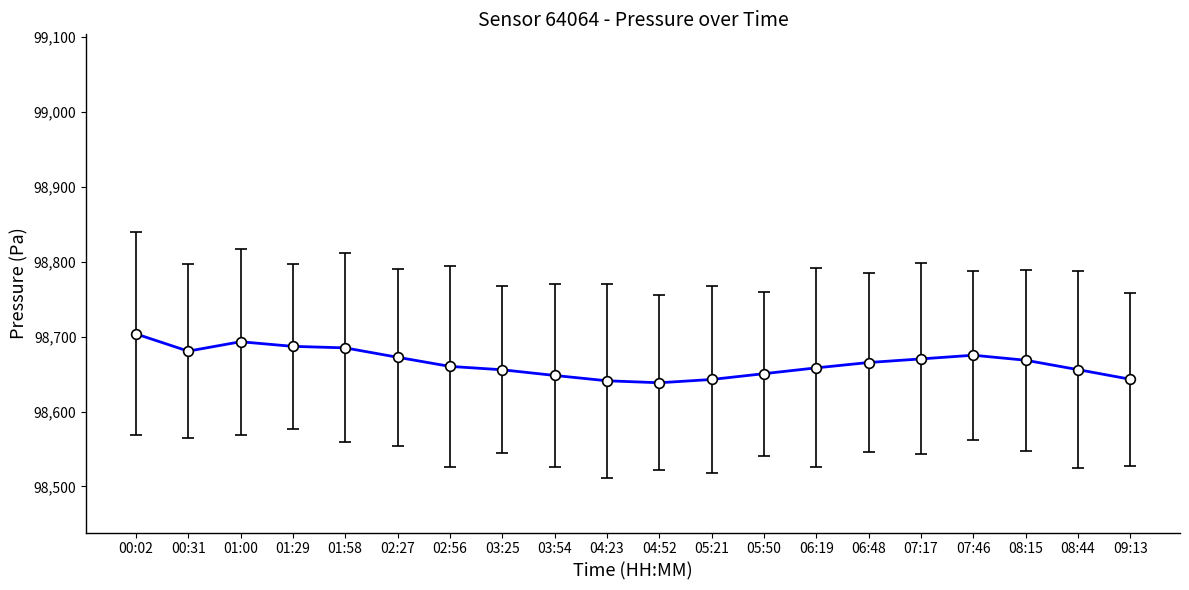

Count the number of data series in this chart.

1